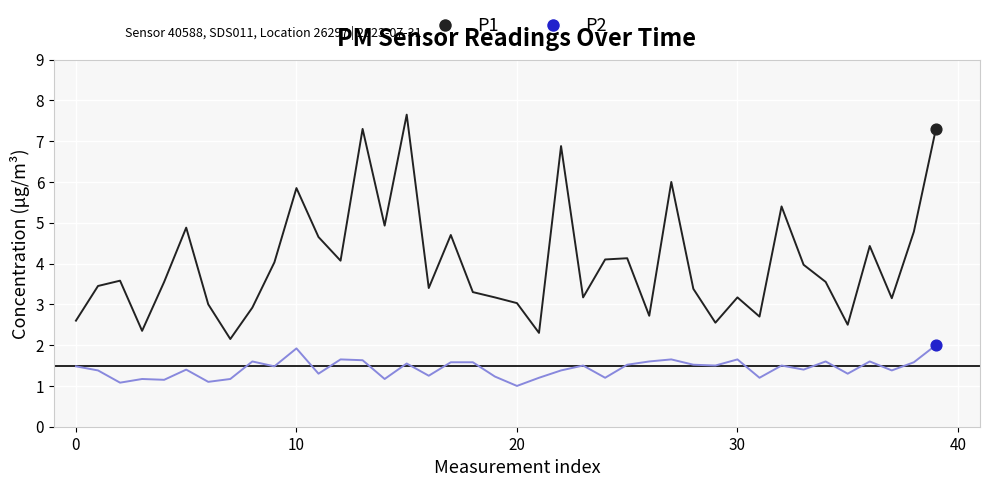

At how many categories does at least one series exceed 2?

40